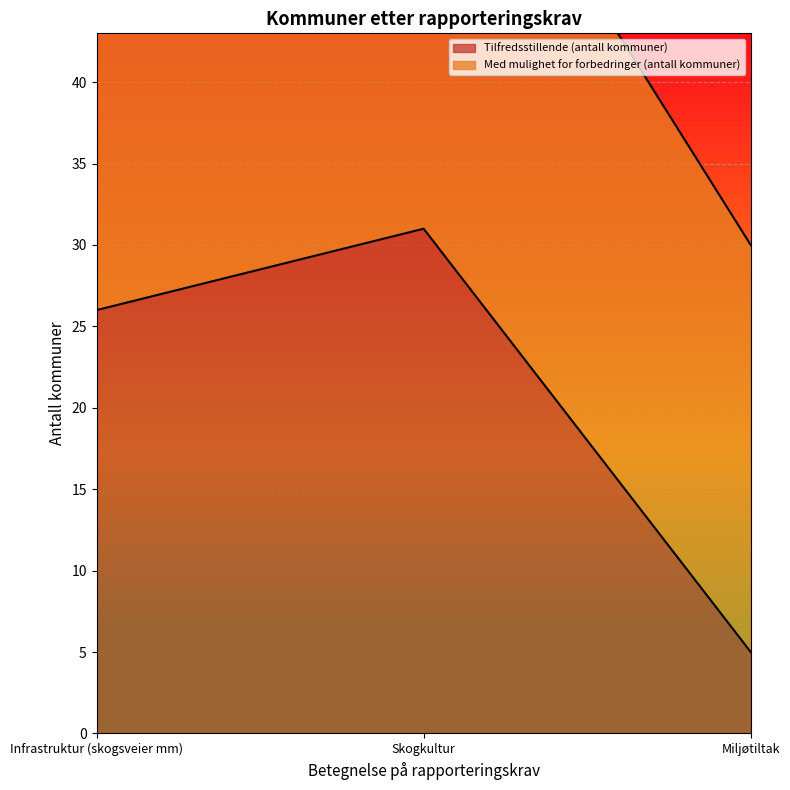

Reading left to right, extract all data points from this chart.

26	31	5